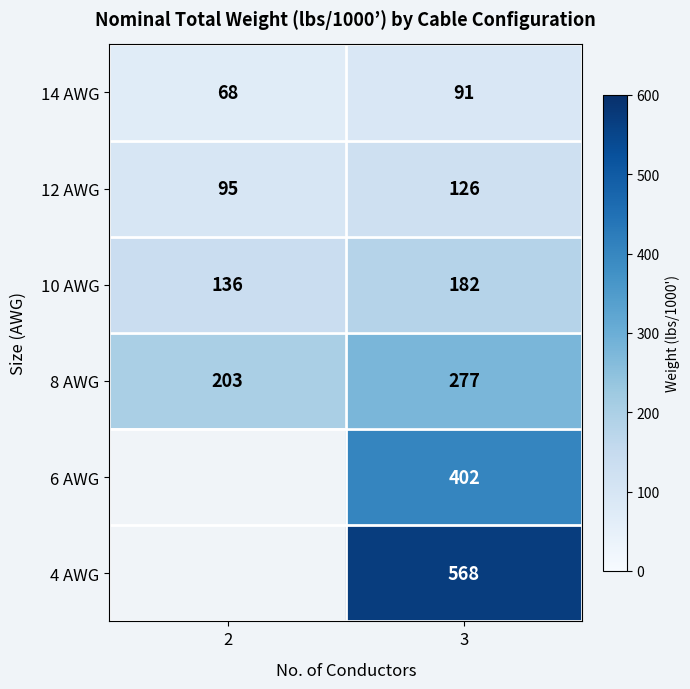

Read the 8 AWG value at 2, to the nearest 5.

205